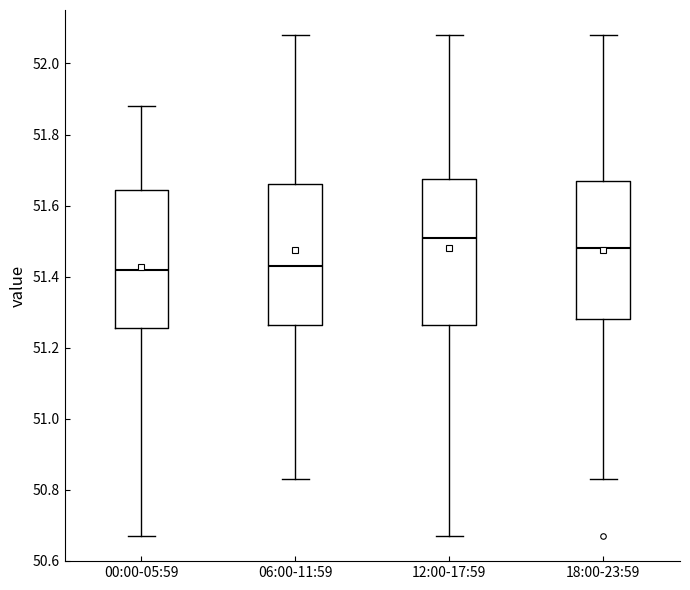

Where does the upper whisker of the box for 06:00-11:59 end on the y-axis? The values are not printed on the chart, so give them approximately, as read against the axis.

52.08